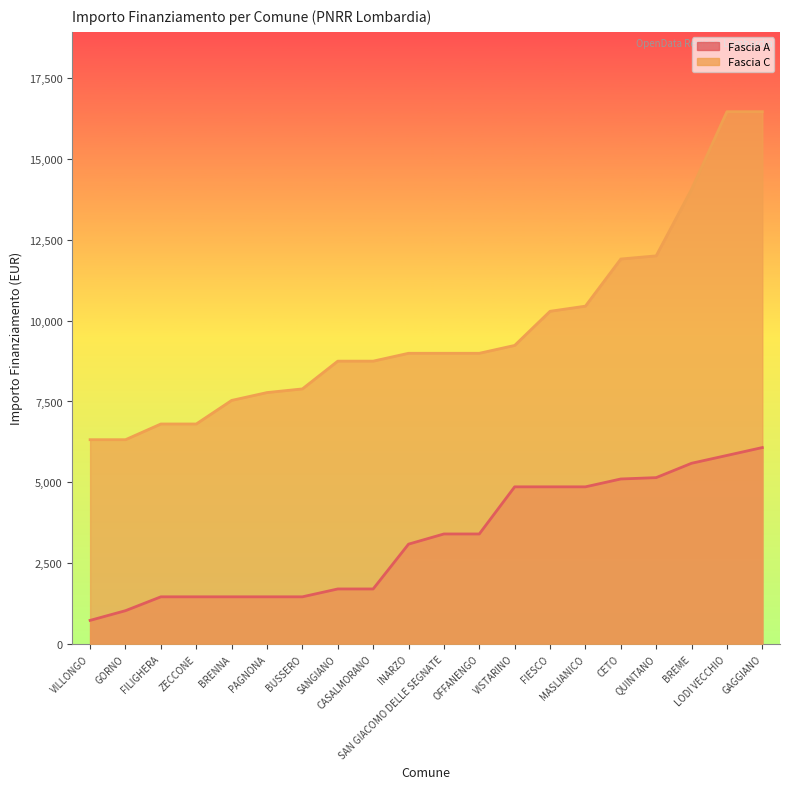

Is it true that Fascia A equals 1121 at FIESCO?

False